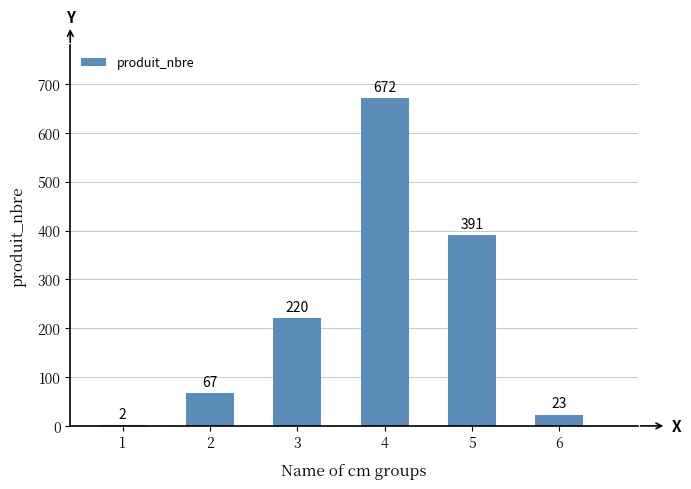

What is the greatest value displayed?

672